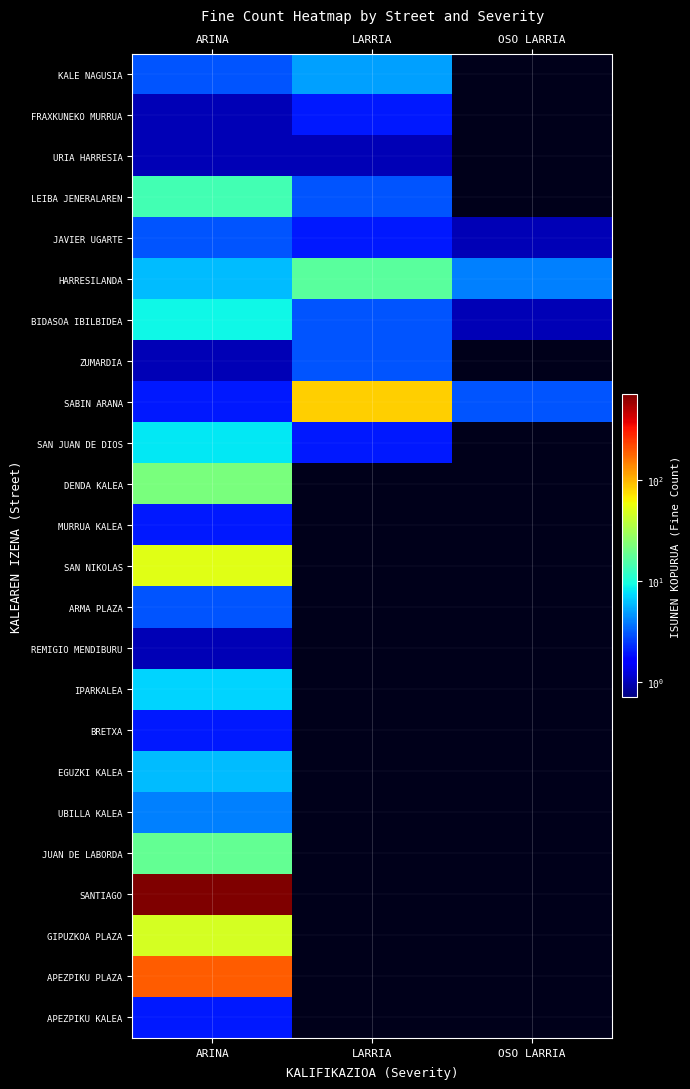

Which series has the largest range (max minus min)?

SANTIAGO